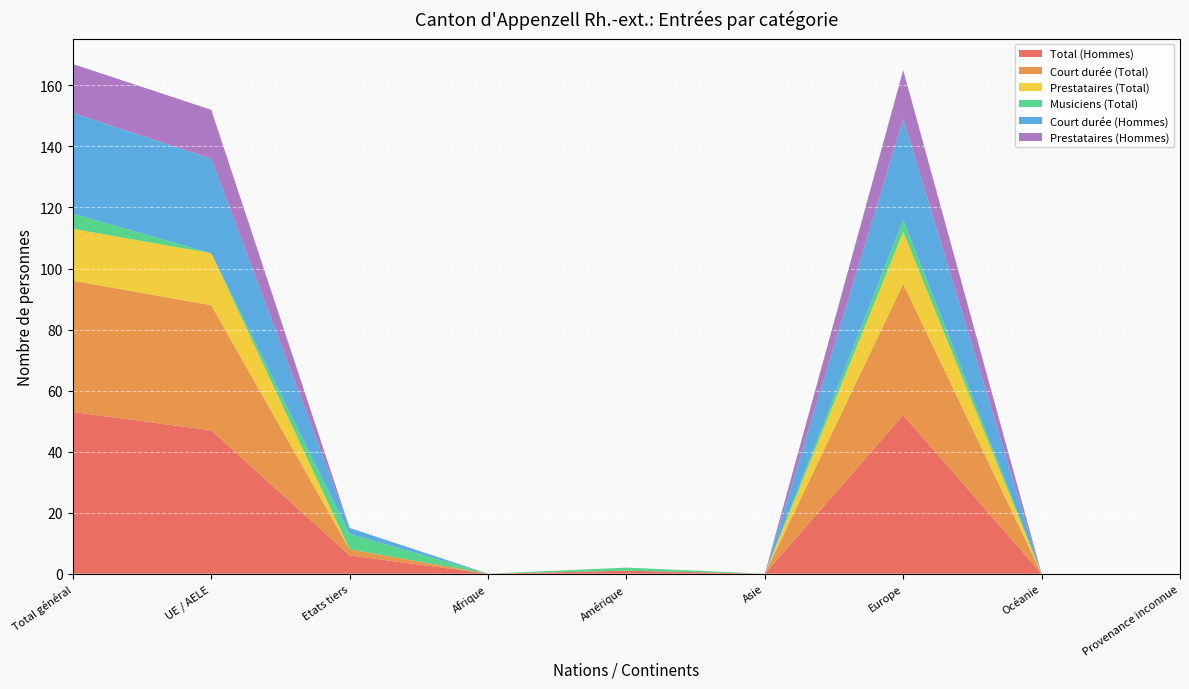

Reading left to right, extract all data points from this chart.

Total (Hommes): 53	47	6	0	1	0	52	0	0
Court durée (Total): 43	41	2	0	0	0	43	0	0
Prestataires (Total): 17	17	0	0	0	0	17	0	0
Musiciens (Total): 5	0	5	0	1	0	4	0	0
Court durée (Hommes): 33	31	2	0	0	0	33	0	0
Prestataires (Hommes): 16	16	0	0	0	0	16	0	0